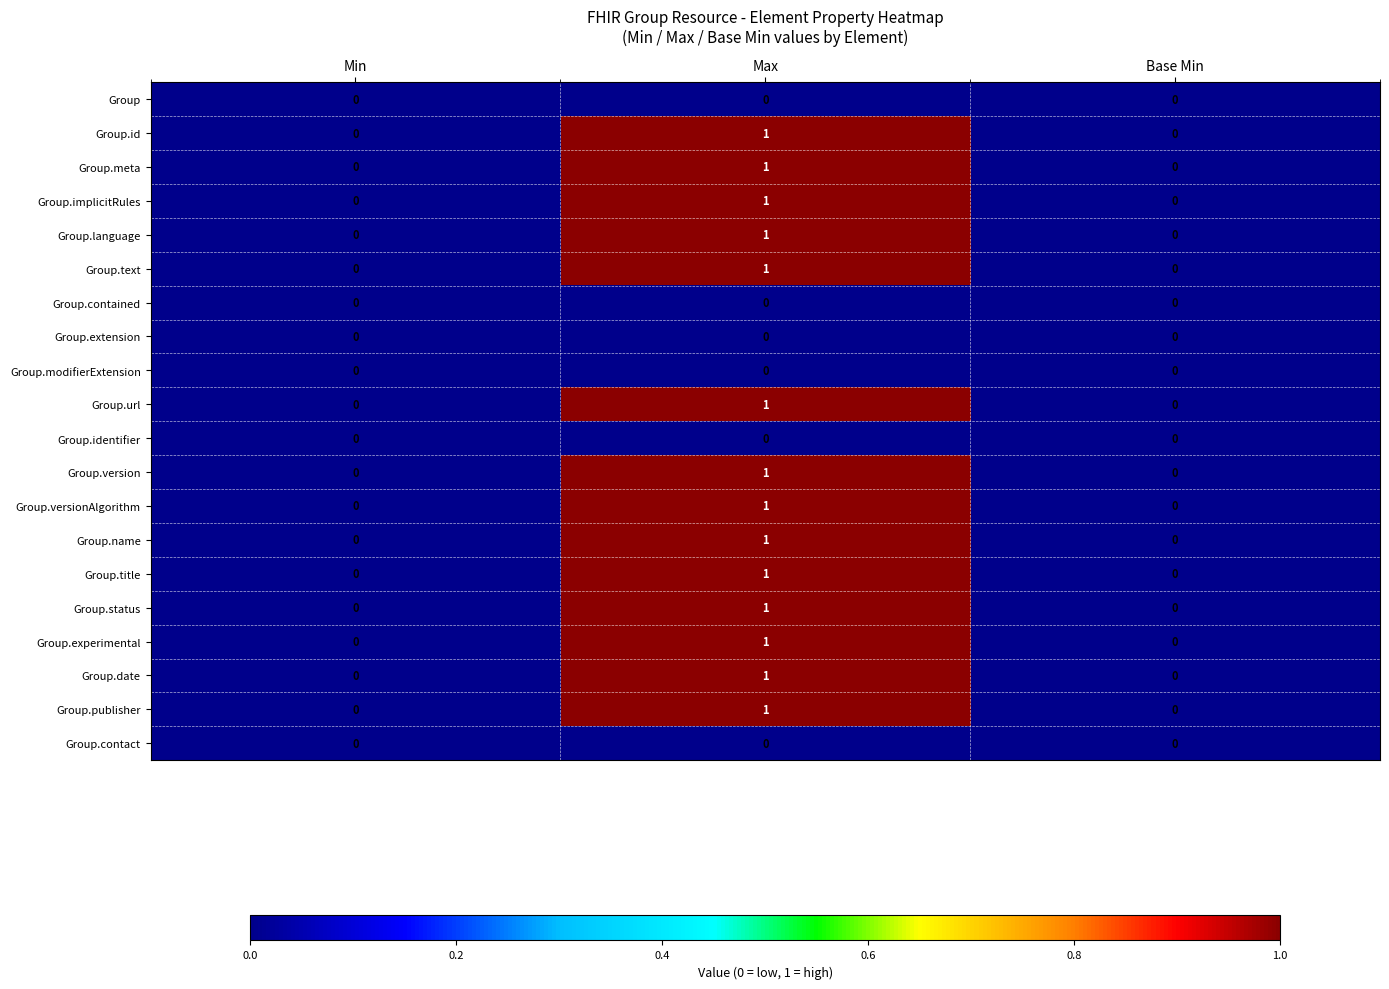

Count the number of data series in this chart.

20